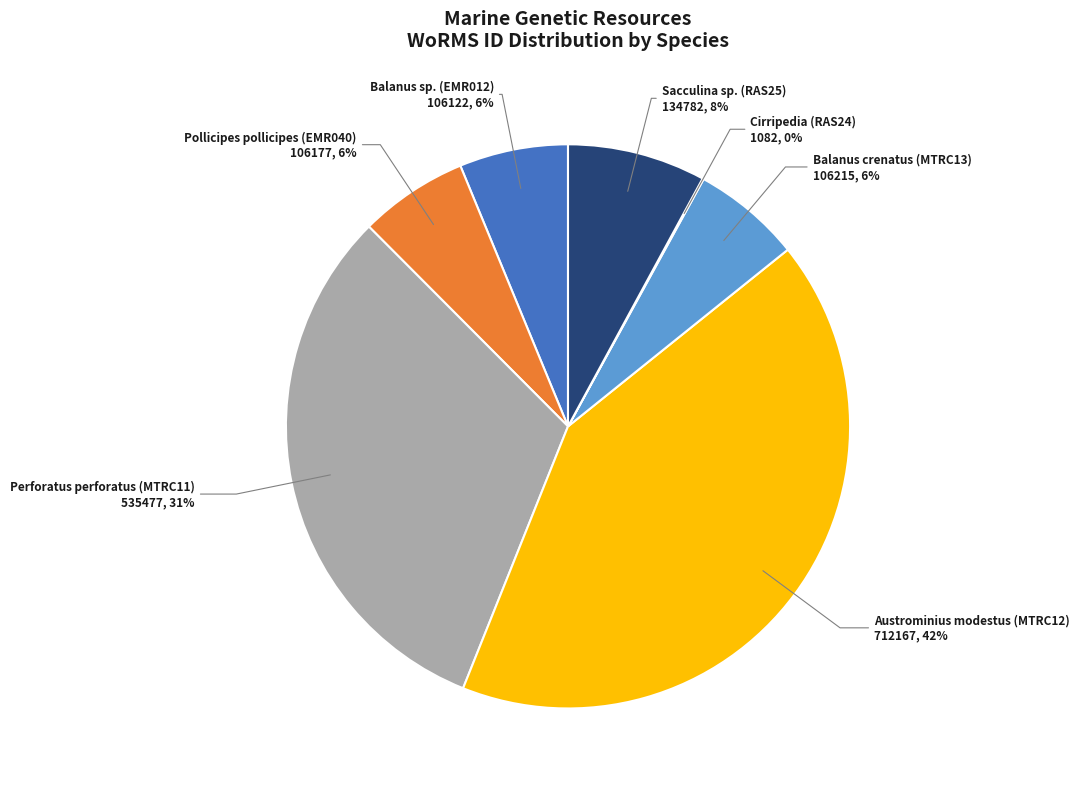

Is the sum of Balanus sp. (EMR012) and Sacculina sp. (RAS25) greater than half?

No